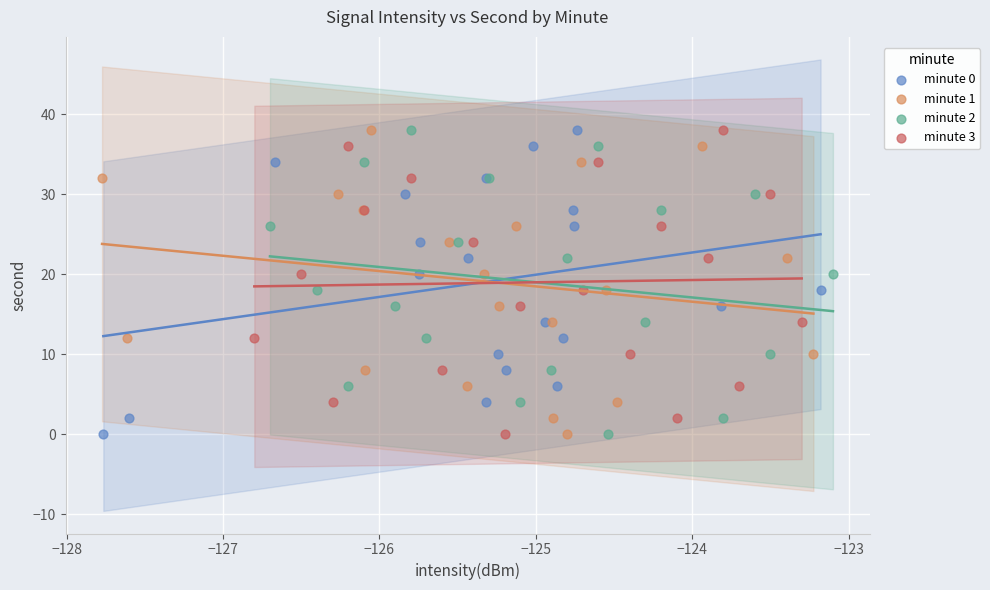

What are all the series names shown in the legend?

minute 0, minute 1, minute 2, minute 3